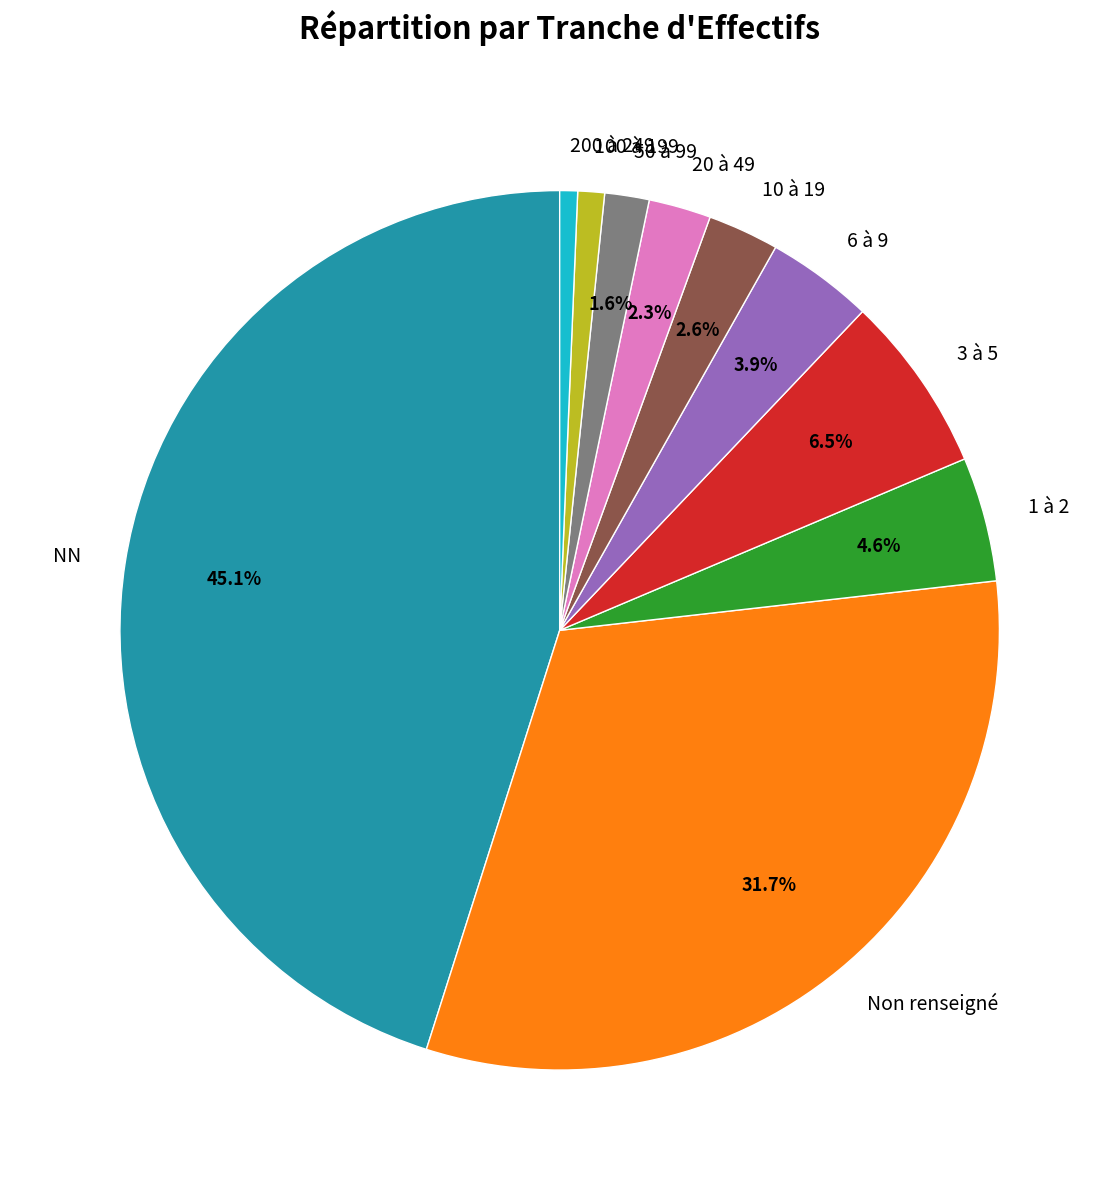

Is there a majority slice in this chart?

No